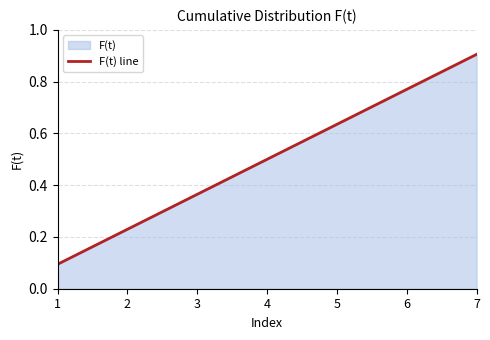

What is the sum of all values?

3.5